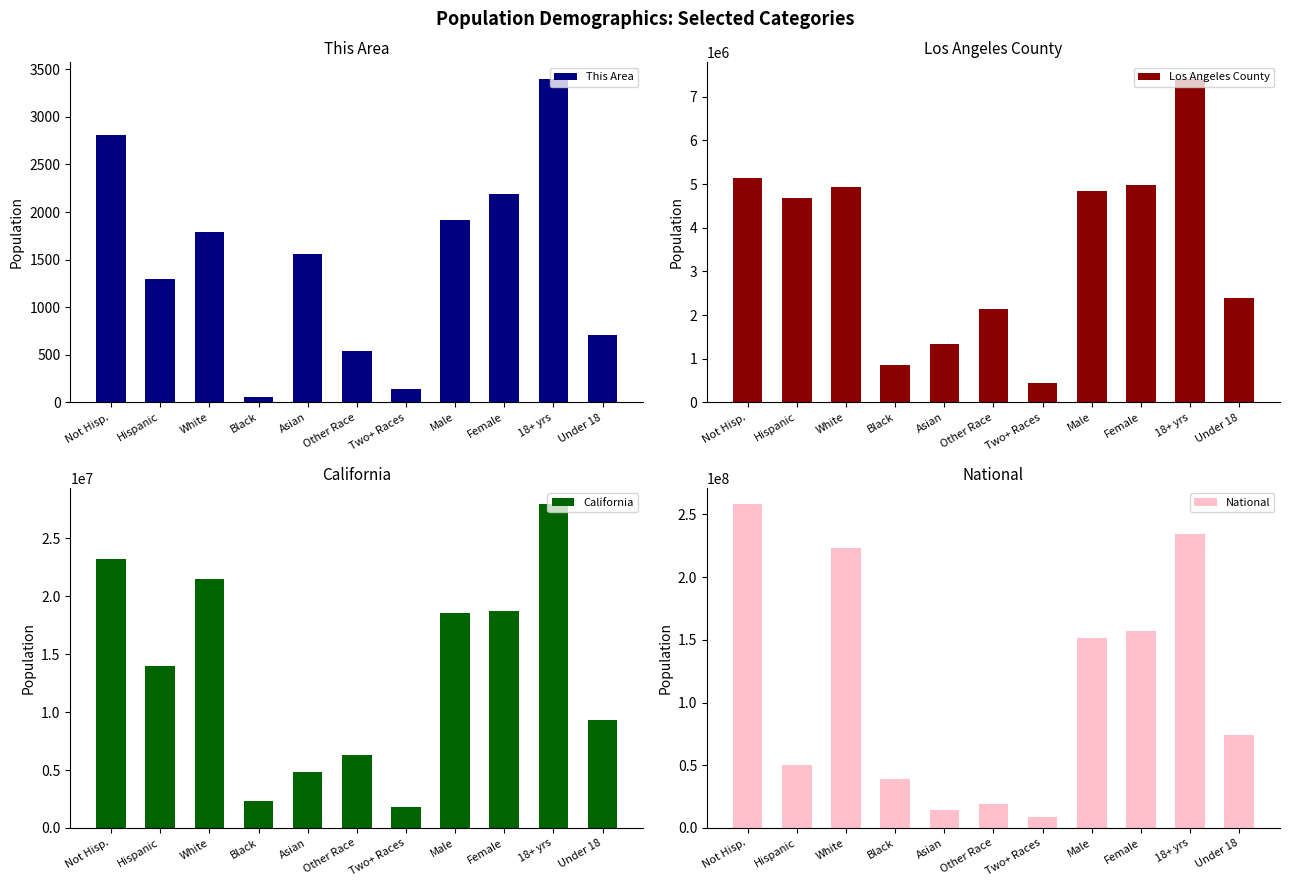

List the series in order of their peak value, lowest first.

This Area, Los Angeles County, California, National